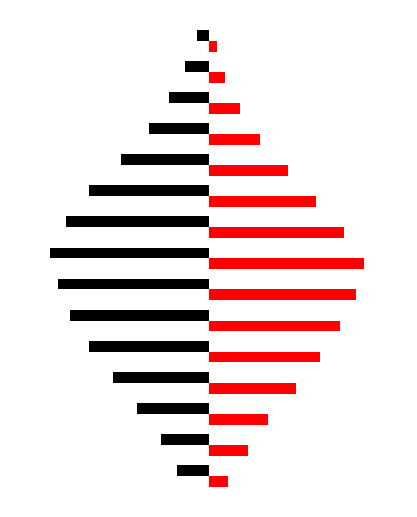

Is it true that Red equals 15 at 2?

True